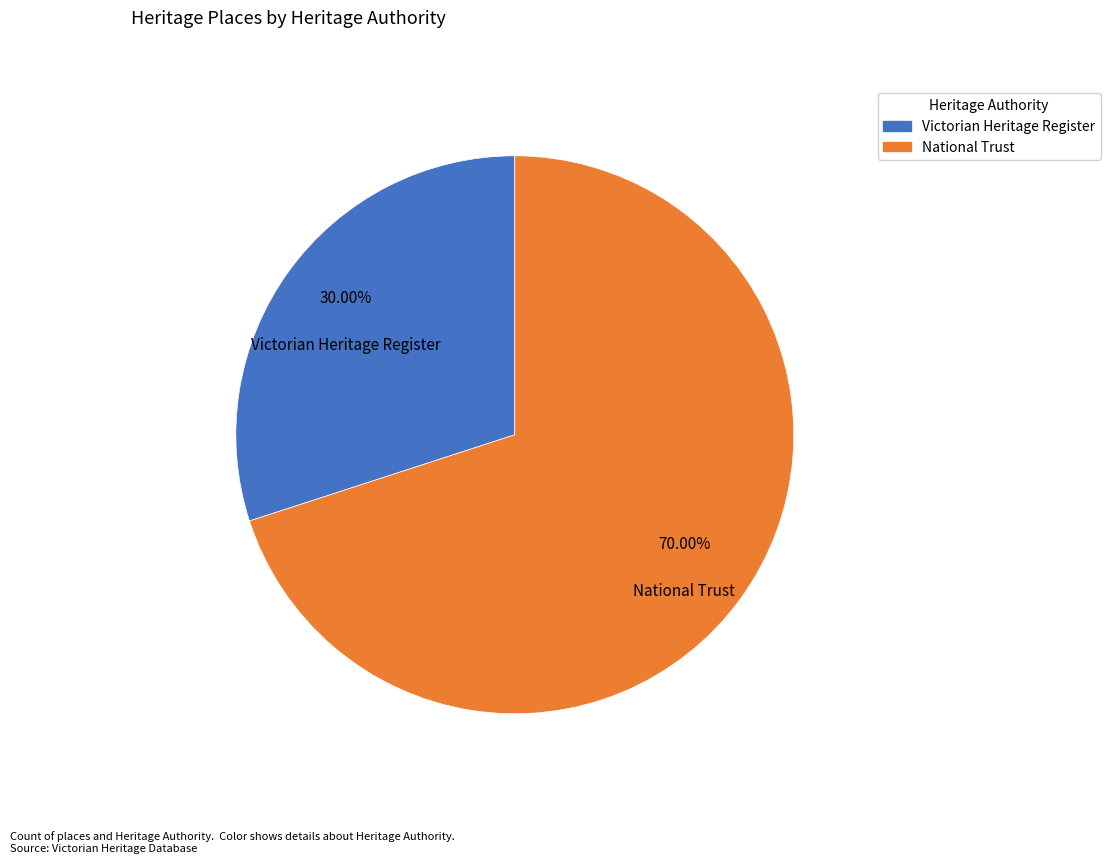

Is there a majority slice in this chart?

Yes